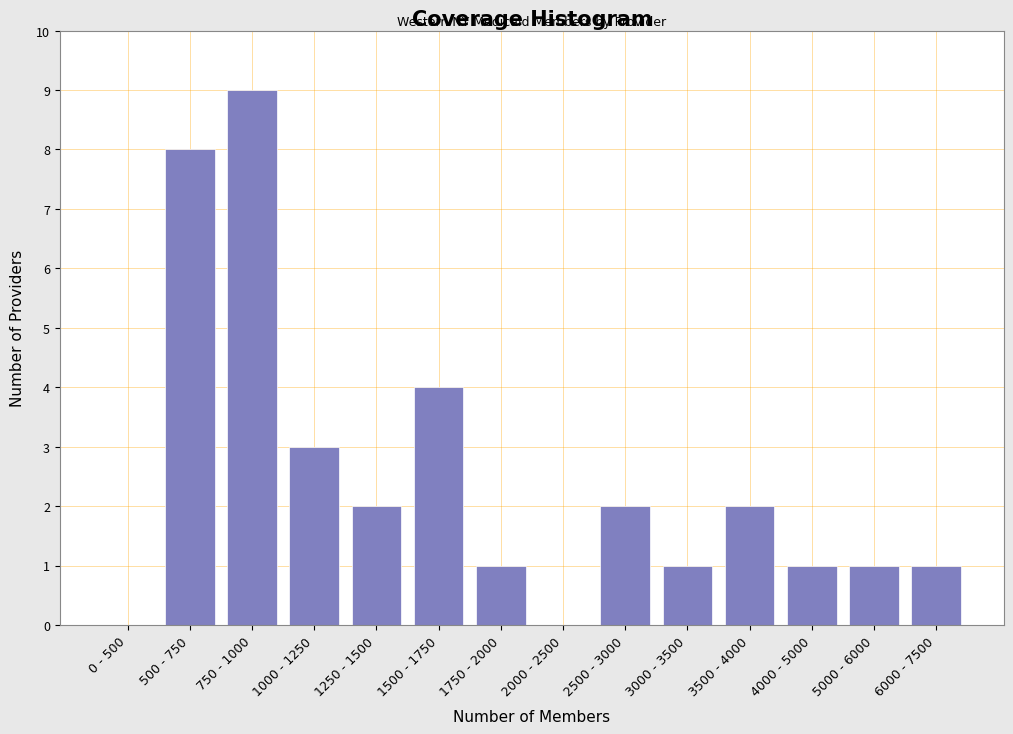

Reading left to right, transcribe all the data shown in this chart.

0 - 500=0	500 - 750=8	750 - 1000=9	1000 - 1250=3	1250 - 1500=2	1500 - 1750=4	1750 - 2000=1	2000 - 2500=0	2500 - 3000=2	3000 - 3500=1	3500 - 4000=2	4000 - 5000=1	5000 - 6000=1	6000 - 7500=1